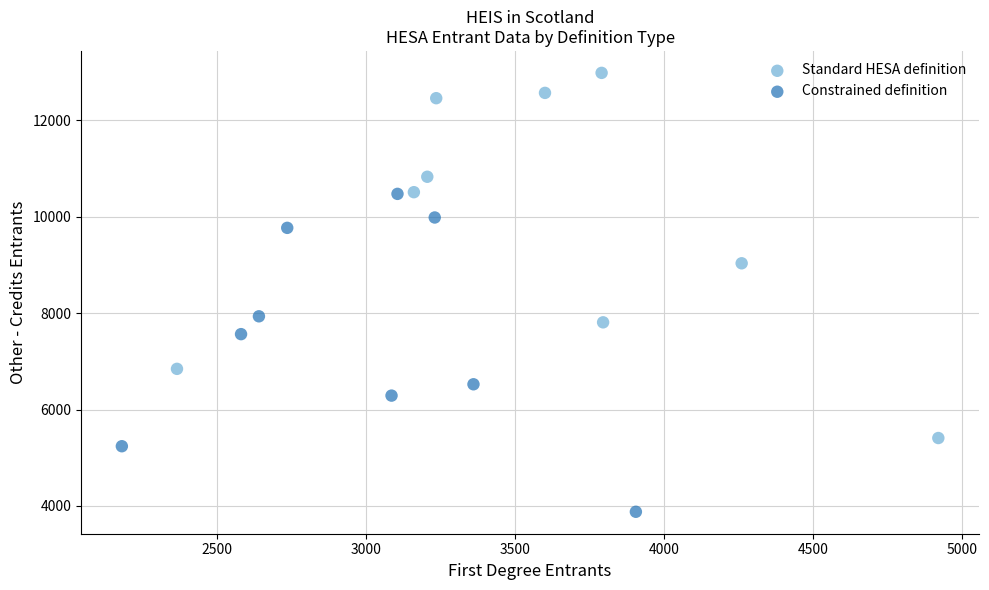

What are all the series names shown in the legend?

Standard HESA definition, Constrained definition